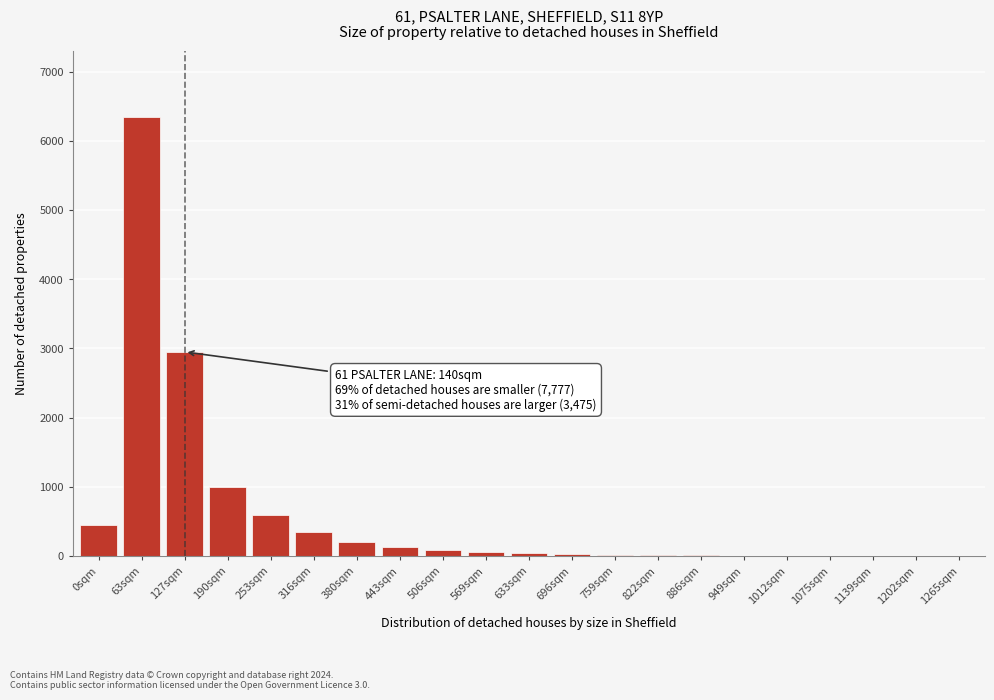

Is it true that the value at 63sqm is 6350?

True